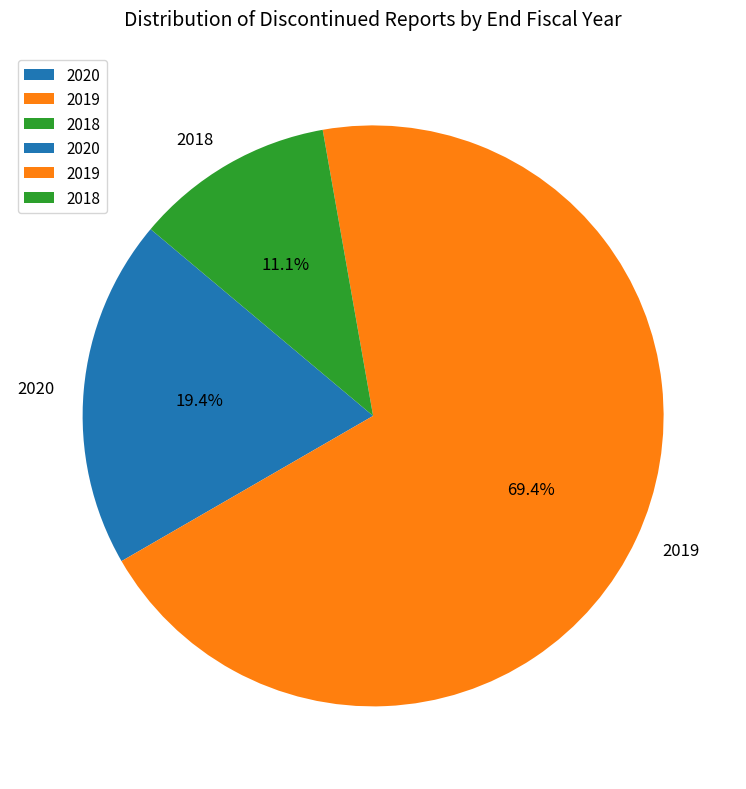

Rank the categories by value from highest to lowest.

2019, 2020, 2018